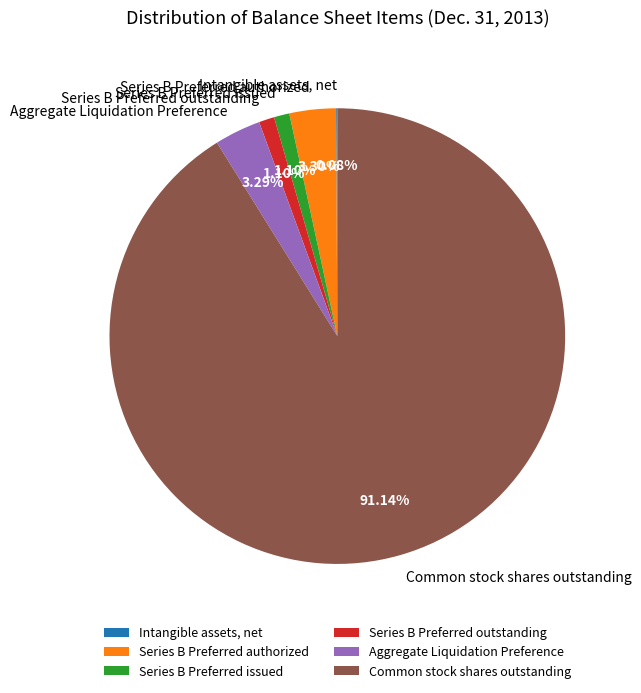

Which slice is the largest?

Common stock shares outstanding